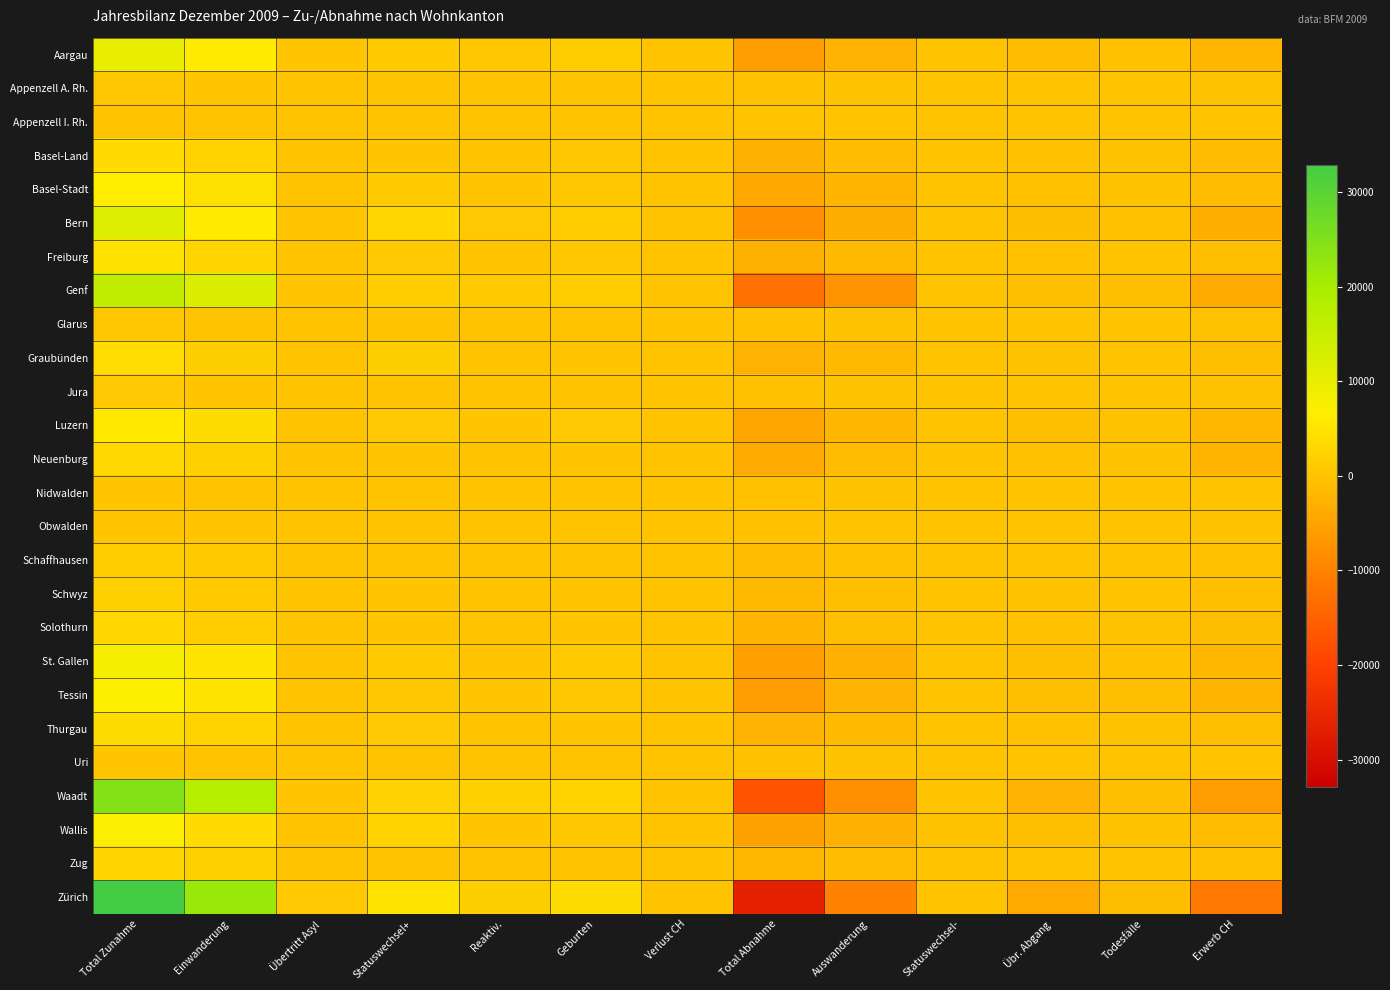

Reading left to right, what are all the values shown in this chart?

Aargau: Total Zunahme=9820	Einwanderung=6024	Übertritt Asyl=292	Statuswechsel+=1271	Reaktiv.=638	Geburten=1587	Verlust CH=8	Total Abnahme=-6011	Auswanderung=-2590	Statuswechsel-=-15	Übr. Abgang=-1049	Todesfälle=-346	Erwerb CH=-2011
Appenzell A. Rh.: Total Zunahme=614	Einwanderung=430	Übertritt Asyl=18	Statuswechsel+=83	Reaktiv.=22	Geburten=60	Verlust CH=1	Total Abnahme=-430	Auswanderung=-215	Statuswechsel-=0	Übr. Abgang=-35	Todesfälle=-26	Erwerb CH=-154
Appenzell I. Rh.: Total Zunahme=122	Einwanderung=52	Übertritt Asyl=2	Statuswechsel+=39	Reaktiv.=11	Geburten=18	Verlust CH=0	Total Abnahme=-108	Auswanderung=-70	Statuswechsel-=0	Übr. Abgang=-8	Todesfälle=-4	Erwerb CH=-26
Basel-Land: Total Zunahme=3673	Einwanderung=2279	Übertritt Asyl=154	Statuswechsel+=456	Reaktiv.=220	Geburten=563	Verlust CH=1	Total Abnahme=-2707	Auswanderung=-1151	Statuswechsel-=-4	Übr. Abgang=-337	Todesfälle=-140	Erwerb CH=-1075
Basel-Stadt: Total Zunahme=6520	Einwanderung=4297	Übertritt Asyl=52	Statuswechsel+=1260	Reaktiv.=304	Geburten=606	Verlust CH=1	Total Abnahme=-4011	Auswanderung=-2137	Statuswechsel-=-20	Übr. Abgang=-449	Todesfälle=-202	Erwerb CH=-1203
Bern: Total Zunahme=11643	Einwanderung=6136	Übertritt Asyl=501	Statuswechsel+=2936	Reaktiv.=706	Geburten=1358	Verlust CH=6	Total Abnahme=-7972	Auswanderung=-3553	Statuswechsel-=-23	Übr. Abgang=-973	Todesfälle=-393	Erwerb CH=-3030
Freiburg: Total Zunahme=4535	Einwanderung=2821	Übertritt Asyl=129	Statuswechsel+=729	Reaktiv.=230	Geburten=622	Verlust CH=4	Total Abnahme=-2726	Auswanderung=-1576	Statuswechsel-=-13	Übr. Abgang=-298	Todesfälle=-105	Erwerb CH=-734
Genf: Total Zunahme=16179	Einwanderung=11968	Übertritt Asyl=351	Statuswechsel+=1500	Reaktiv.=955	Geburten=1398	Verlust CH=7	Total Abnahme=-12778	Auswanderung=-7413	Statuswechsel-=-11	Übr. Abgang=-783	Todesfälle=-655	Erwerb CH=-3916
Glarus: Total Zunahme=574	Einwanderung=243	Übertritt Asyl=26	Statuswechsel+=179	Reaktiv.=45	Geburten=81	Verlust CH=0	Total Abnahme=-351	Auswanderung=-150	Statuswechsel-=-6	Übr. Abgang=-47	Todesfälle=-19	Erwerb CH=-129
Graubünden: Total Zunahme=4108	Einwanderung=1730	Übertritt Asyl=82	Statuswechsel+=1789	Reaktiv.=201	Geburten=304	Verlust CH=2	Total Abnahme=-2552	Auswanderung=-1643	Statuswechsel-=-26	Übr. Abgang=-241	Todesfälle=-103	Erwerb CH=-539
Jura: Total Zunahme=643	Einwanderung=378	Übertritt Asyl=22	Statuswechsel+=92	Reaktiv.=65	Geburten=84	Verlust CH=2	Total Abnahme=-491	Auswanderung=-224	Statuswechsel-=0	Übr. Abgang=-91	Todesfälle=-35	Erwerb CH=-141
Luzern: Total Zunahme=5616	Einwanderung=3769	Übertritt Asyl=110	Statuswechsel+=759	Reaktiv.=280	Geburten=693	Verlust CH=5	Total Abnahme=-4570	Auswanderung=-1947	Statuswechsel-=-14	Übr. Abgang=-667	Todesfälle=-149	Erwerb CH=-1793
Neuenburg: Total Zunahme=3046	Einwanderung=2010	Übertritt Asyl=185	Statuswechsel+=262	Reaktiv.=158	Geburten=426	Verlust CH=5	Total Abnahme=-3823	Auswanderung=-1236	Statuswechsel-=-3	Übr. Abgang=-283	Todesfälle=-155	Erwerb CH=-2146
Nidwalden: Total Zunahme=412	Einwanderung=230	Übertritt Asyl=4	Statuswechsel+=109	Reaktiv.=23	Geburten=46	Verlust CH=0	Total Abnahme=-340	Auswanderung=-180	Statuswechsel-=-1	Übr. Abgang=-23	Todesfälle=-18	Erwerb CH=-118
Obwalden: Total Zunahme=502	Einwanderung=271	Übertritt Asyl=14	Statuswechsel+=143	Reaktiv.=23	Geburten=47	Verlust CH=4	Total Abnahme=-273	Auswanderung=-102	Statuswechsel-=-1	Übr. Abgang=-23	Todesfälle=-16	Erwerb CH=-131
Schaffhausen: Total Zunahme=1350	Einwanderung=923	Übertritt Asyl=41	Statuswechsel+=142	Reaktiv.=53	Geburten=191	Verlust CH=0	Total Abnahme=-1052	Auswanderung=-454	Statuswechsel-=-1	Übr. Abgang=-62	Todesfälle=-65	Erwerb CH=-470
Schwyz: Total Zunahme=1804	Einwanderung=970	Übertritt Asyl=142	Statuswechsel+=318	Reaktiv.=124	Geburten=248	Verlust CH=2	Total Abnahme=-1532	Auswanderung=-647	Statuswechsel-=-22	Übr. Abgang=-203	Todesfälle=-67	Erwerb CH=-593
Solothurn: Total Zunahme=2909	Einwanderung=1599	Übertritt Asyl=167	Statuswechsel+=427	Reaktiv.=217	Geburten=493	Verlust CH=6	Total Abnahme=-2281	Auswanderung=-762	Statuswechsel-=-10	Übr. Abgang=-382	Todesfälle=-145	Erwerb CH=-982
St. Gallen: Total Zunahme=7897	Einwanderung=5029	Übertritt Asyl=199	Statuswechsel+=1104	Reaktiv.=359	Geburten=1197	Verlust CH=9	Total Abnahme=-5638	Auswanderung=-2899	Statuswechsel-=-25	Übr. Abgang=-545	Todesfälle=-274	Erwerb CH=-1895
Tessin: Total Zunahme=6713	Einwanderung=5106	Übertritt Asyl=56	Statuswechsel+=550	Reaktiv.=430	Geburten=571	Verlust CH=0	Total Abnahme=-5874	Auswanderung=-2571	Statuswechsel-=-21	Übr. Abgang=-556	Todesfälle=-537	Erwerb CH=-2189
Thurgau: Total Zunahme=3909	Einwanderung=2424	Übertritt Asyl=33	Statuswechsel+=811	Reaktiv.=170	Geburten=470	Verlust CH=1	Total Abnahme=-2653	Auswanderung=-1305	Statuswechsel-=-3	Übr. Abgang=-305	Todesfälle=-153	Erwerb CH=-887
Uri: Total Zunahme=415	Einwanderung=118	Übertritt Asyl=4	Statuswechsel+=240	Reaktiv.=15	Geburten=37	Verlust CH=1	Total Abnahme=-278	Auswanderung=-151	Statuswechsel-=-8	Übr. Abgang=-24	Todesfälle=-15	Erwerb CH=-80
Waadt: Total Zunahme=24523	Einwanderung=17732	Übertritt Asyl=298	Statuswechsel+=2092	Reaktiv.=1997	Geburten=2394	Verlust CH=10	Total Abnahme=-17341	Auswanderung=-8142	Statuswechsel-=-36	Übr. Abgang=-2637	Todesfälle=-603	Erwerb CH=-5923
Wallis: Total Zunahme=7126	Einwanderung=3680	Übertritt Asyl=100	Statuswechsel+=2313	Reaktiv.=392	Geburten=639	Verlust CH=2	Total Abnahme=-5061	Auswanderung=-2828	Statuswechsel-=-189	Übr. Abgang=-652	Todesfälle=-181	Erwerb CH=-1211
Zug: Total Zunahme=2700	Einwanderung=2021	Übertritt Asyl=40	Statuswechsel+=239	Reaktiv.=111	Geburten=288	Verlust CH=1	Total Abnahme=-1779	Auswanderung=-1080	Statuswechsel-=-4	Übr. Abgang=-123	Todesfälle=-59	Erwerb CH=-513
Zürich: Total Zunahme=32899	Einwanderung=21770	Übertritt Asyl=643	Statuswechsel+=4926	Reaktiv.=1741	Geburten=3792	Verlust CH=27	Total Abnahme=-26300	Auswanderung=-9996	Statuswechsel-=-73	Übr. Abgang=-3780	Todesfälle=-900	Erwerb CH=-11551